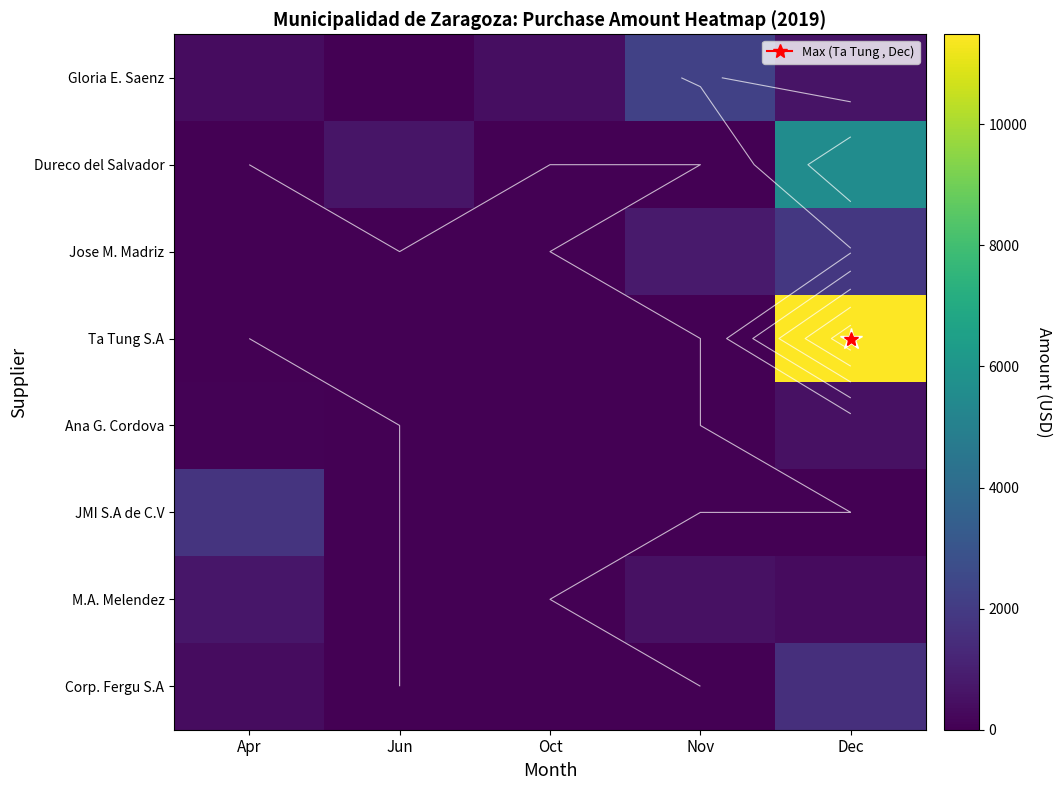

At Dec, list the series in order from smallest to largest.

JMI S.A de C.V, M.A. Melendez, Ana G. Cordova, Gloria E. Saenz, Corp. Fergu S.A, Jose M. Madriz, Dureco del Salvador, Ta Tung S.A